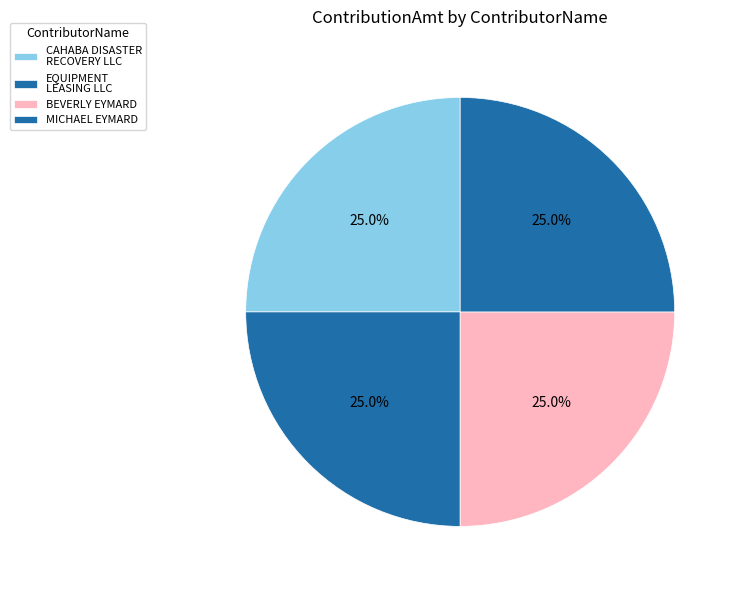

What portion of the pie excludes MICHAEL EYMARD?

75.0%